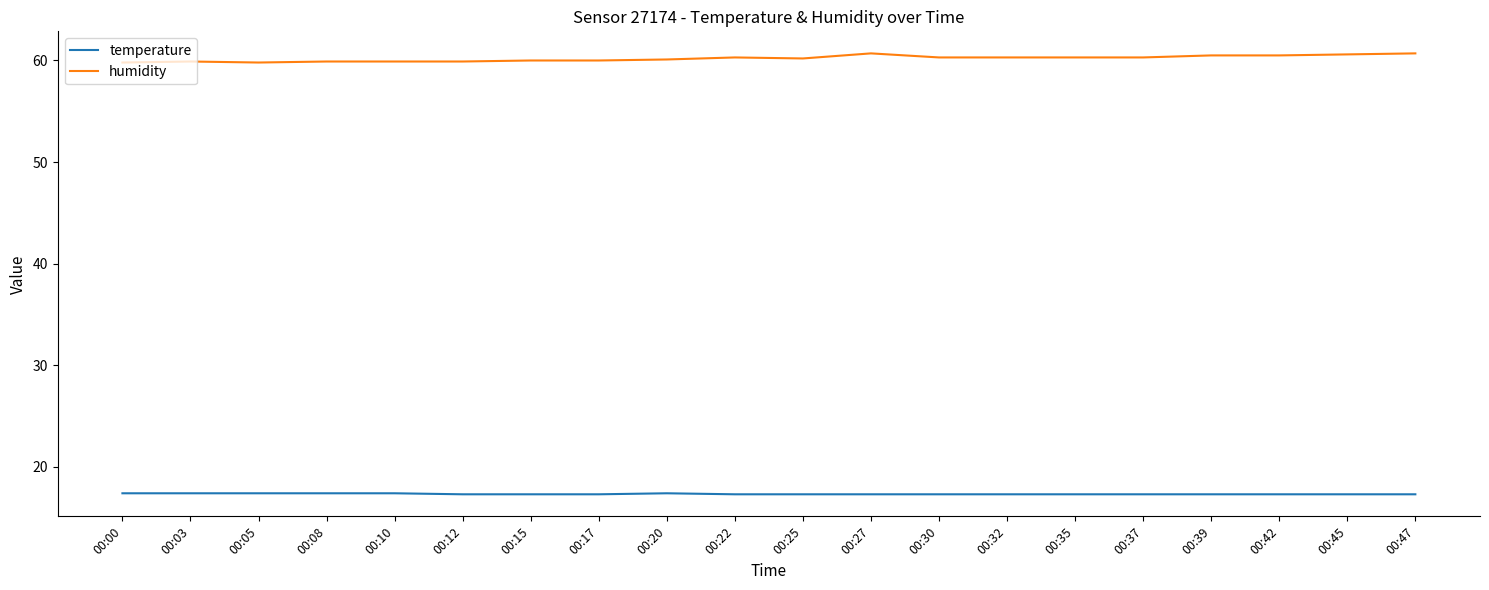

Count the number of data series in this chart.

2